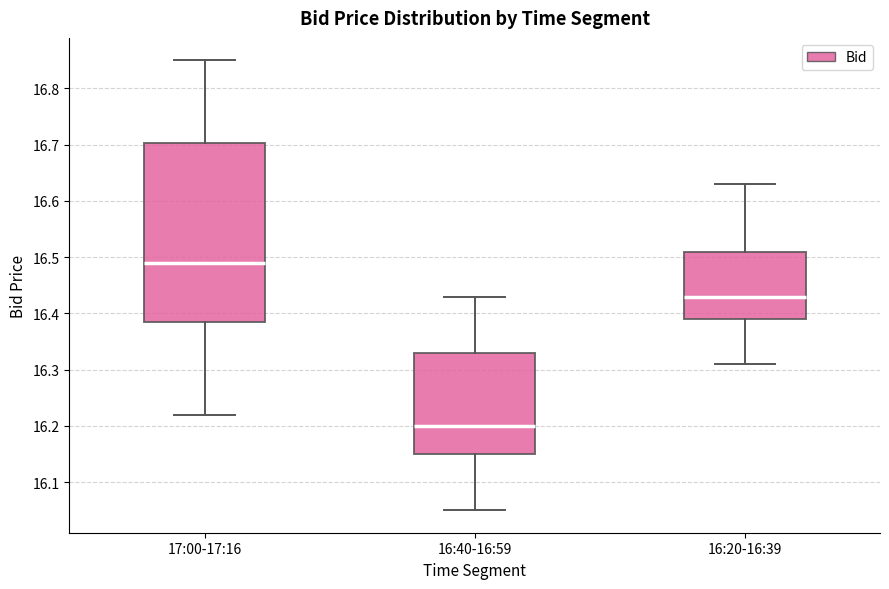

Reading left to right, read every box against the y-axis: the position of its median line, the range the box covers, and the ends of its whiskers. The values are not printed on the chart, so give them approximately, as read against the axis.

17:00-17:16: median 16.49, box 16.39 to 16.70, whiskers 16.22 to 16.85
16:40-16:59: median 16.20, box 16.15 to 16.33, whiskers 16.05 to 16.43
16:20-16:39: median 16.43, box 16.39 to 16.51, whiskers 16.31 to 16.63